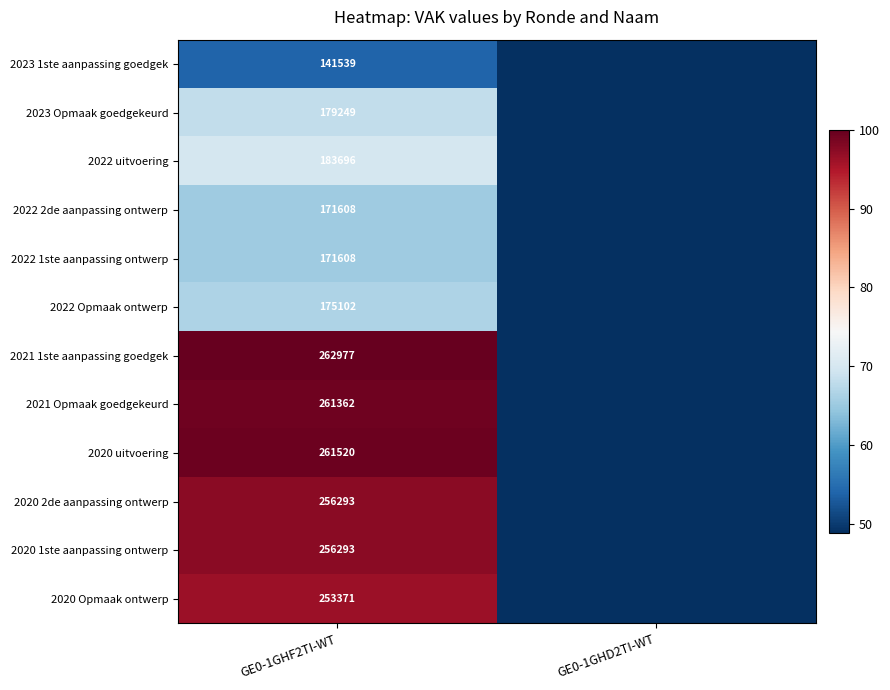

What is the difference between the highest and lowest values at GE0-1GHF2TI-WT?

121438